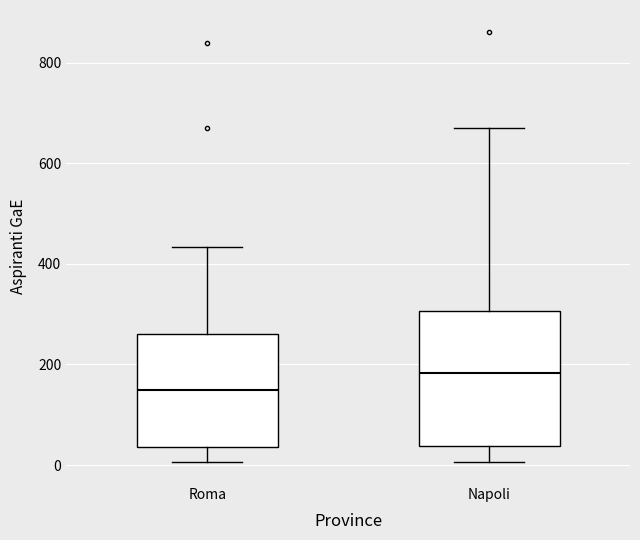

Which box has the highest median line?

Napoli